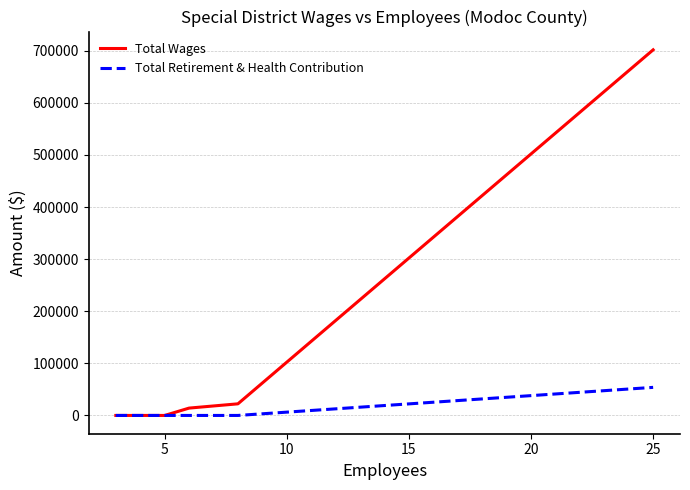

What is the greatest value displayed?

701860